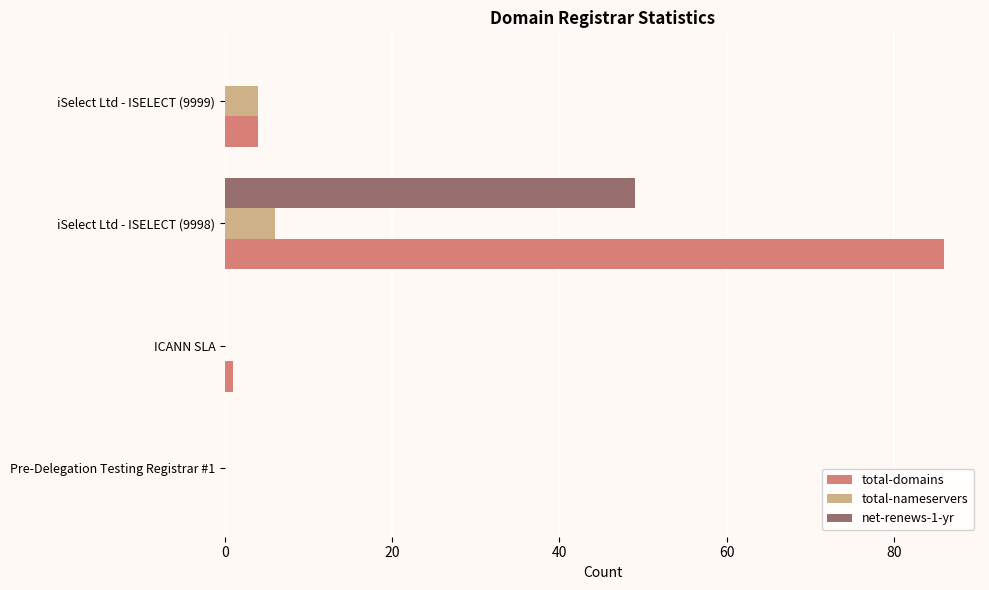

True or false: net-renews-1-yr has a value of 34 at ICANN SLA.

False